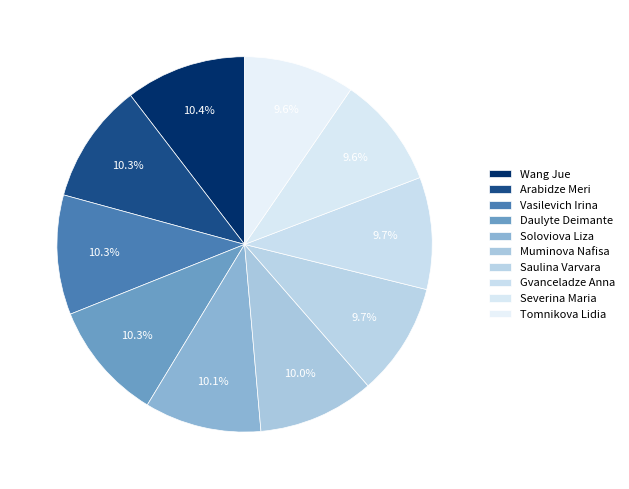

Do Soloviova Liza and Saulina Varvara together represent more than half of the pie?

No